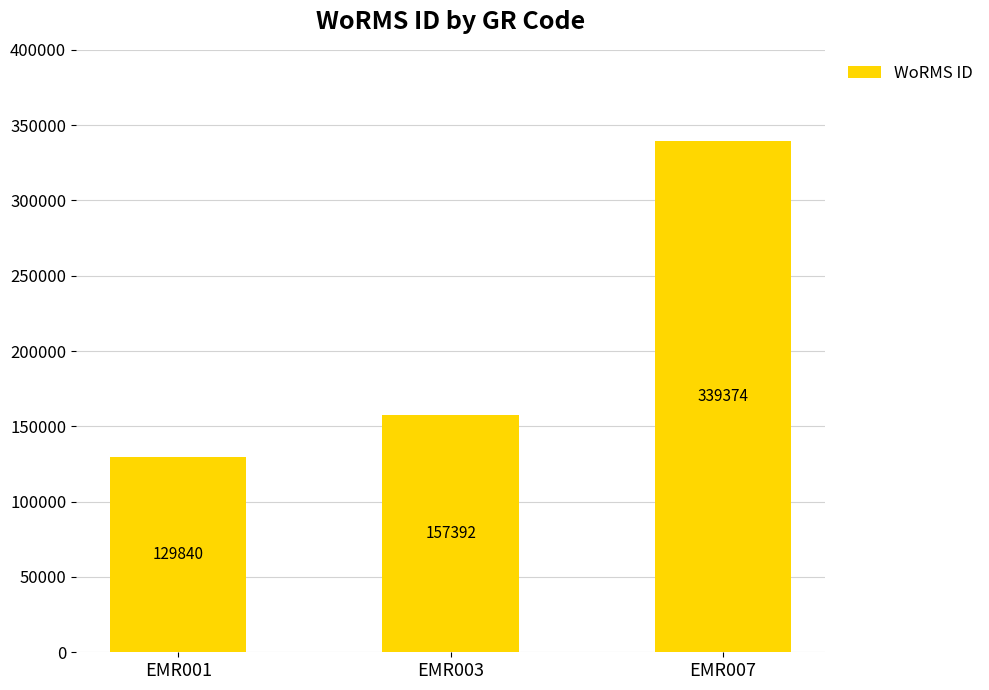

How many values are between 129840 and 339374?

3